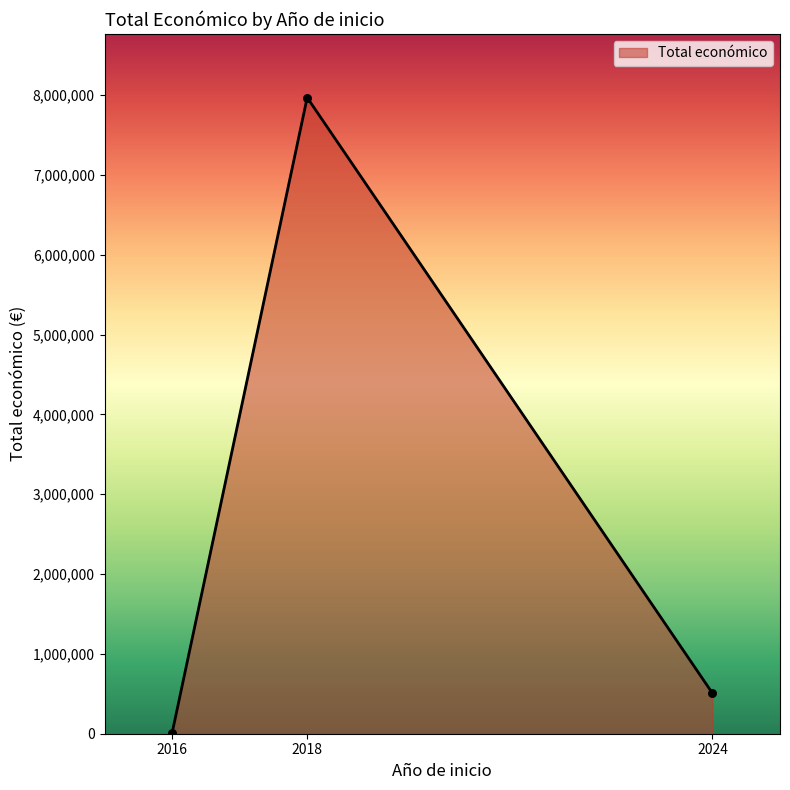

What is the ratio of the value at 2018 to the value at 2024?

15.7